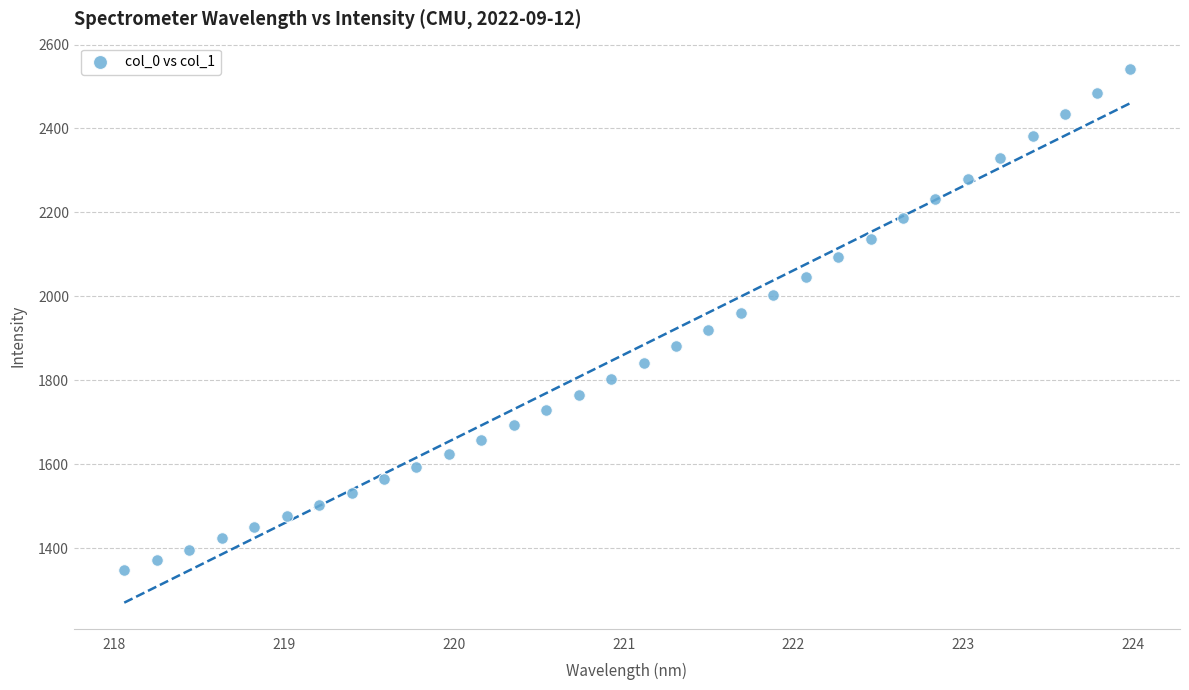

What is the range of X values (max minus min)?

5.9